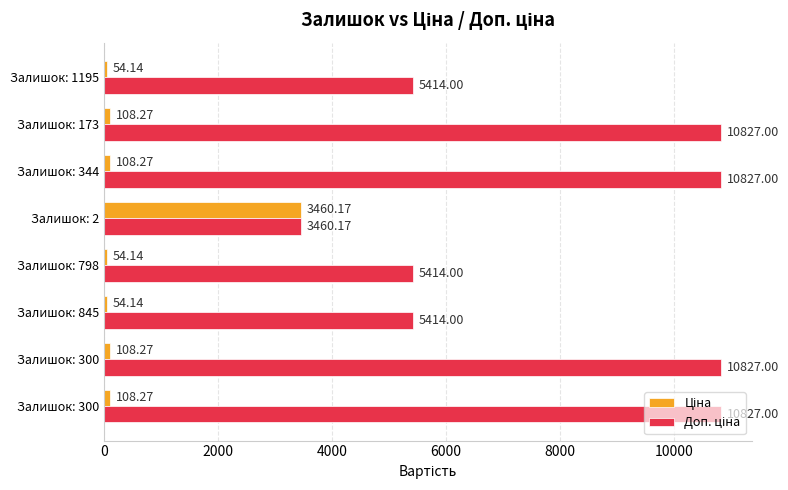

How many categories are shown in the chart?

8